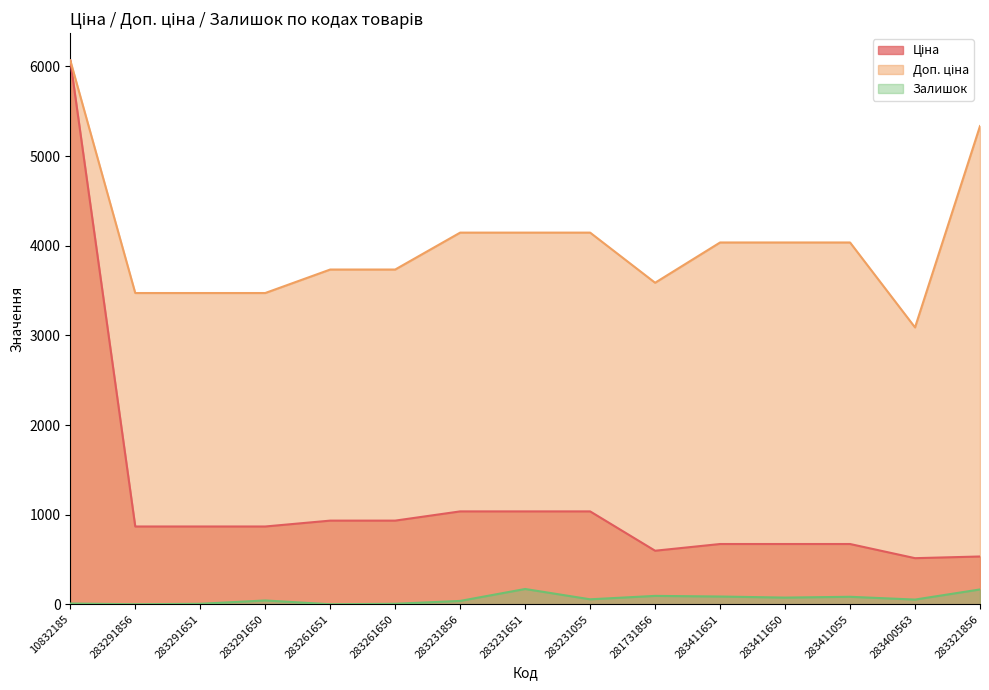

What is the label of the 15th point from the right?

10832185